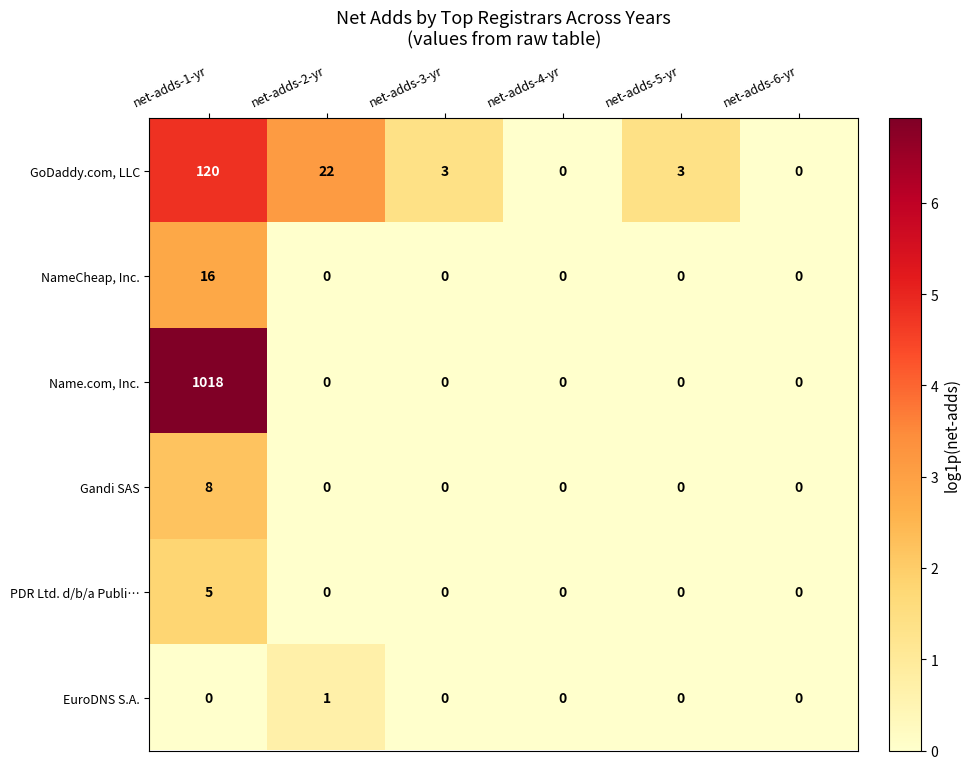

What is the sum of all Name.com, Inc. values?

1018